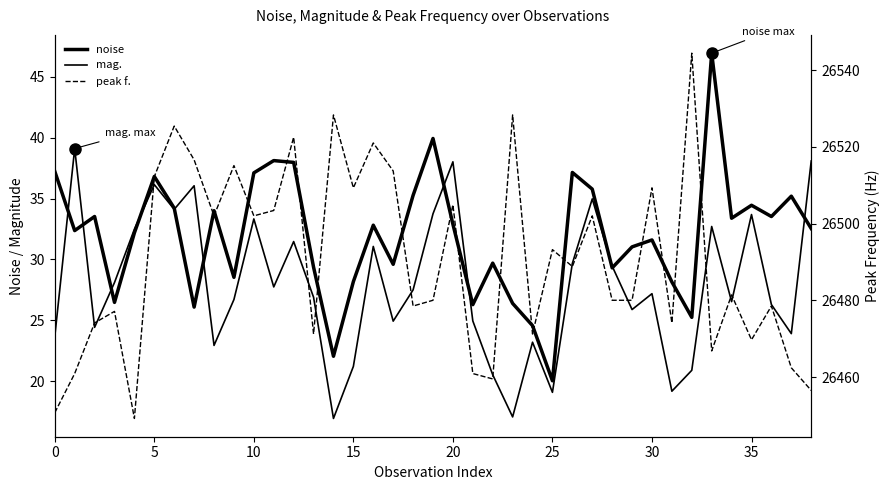

True or false: mag. has a value of 17.3 at 35.

False